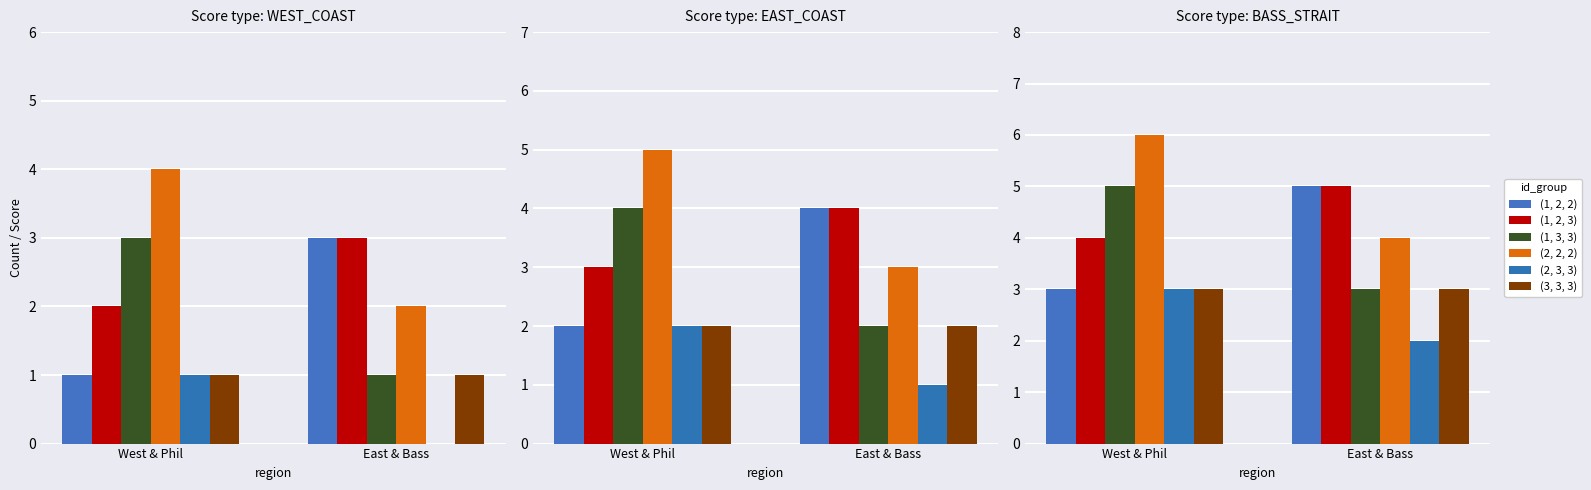

What are all the series names shown in the legend?

(1, 2, 2), (1, 2, 3), (1, 3, 3), (2, 2, 2), (2, 3, 3), (3, 3, 3)